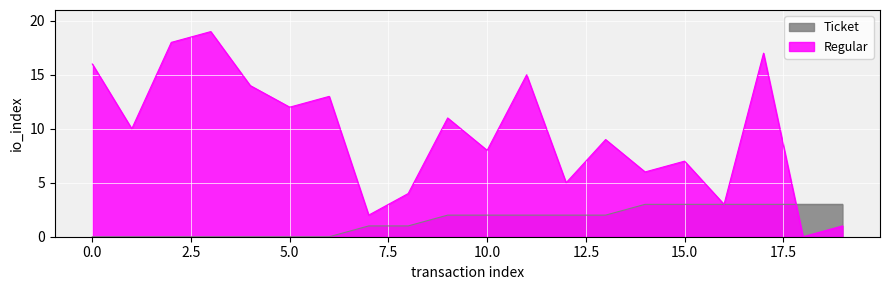

What is the value of the Ticket point at the 9th from the left?

1